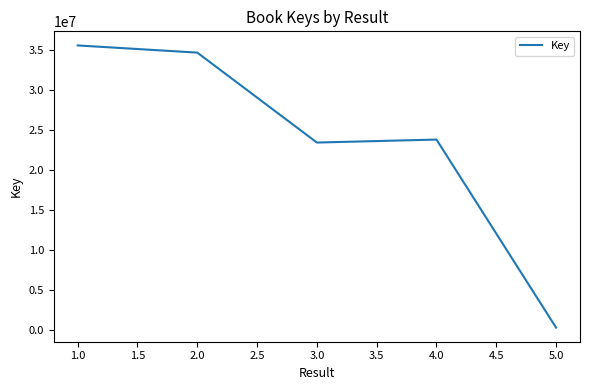

Between 3.0 and 1.0, which is larger?

1.0